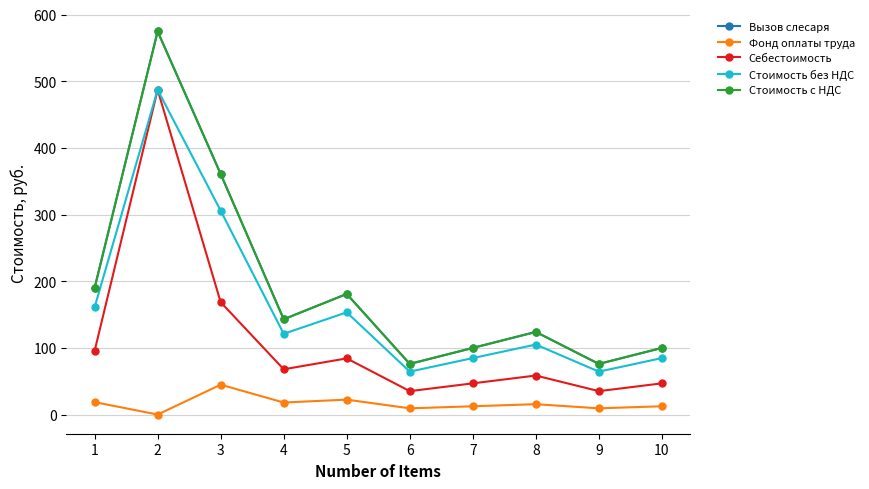

What is the greatest value displayed?

575.0